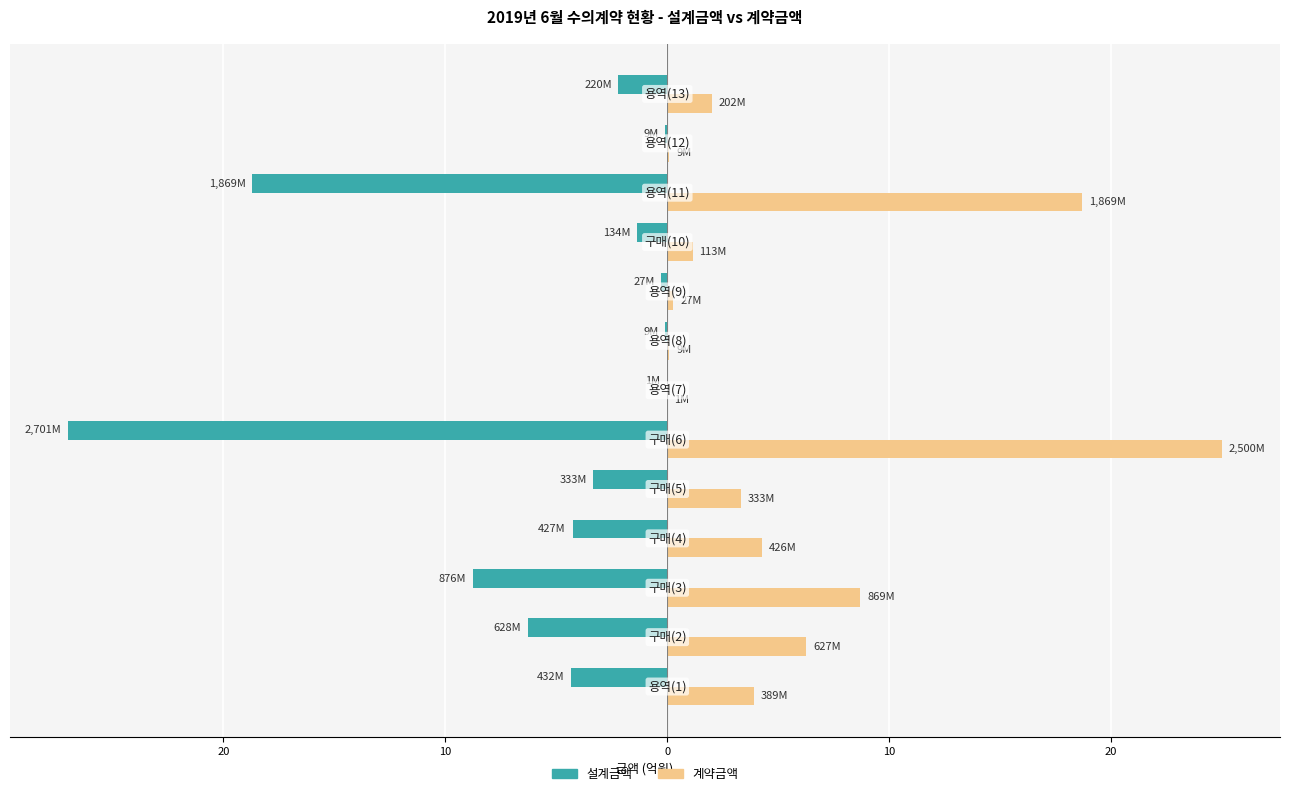

What is the value of the 계약금액 bar at the 3rd from the left?

8.7